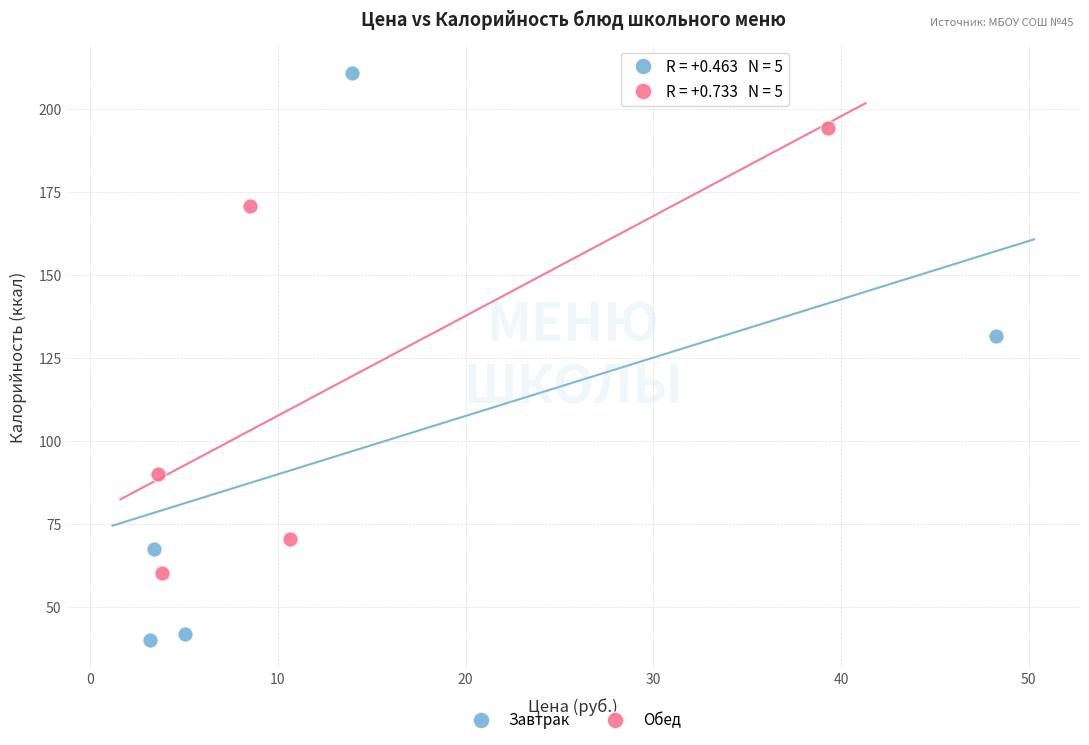

Which series has the largest Y range (max minus min)?

Завтрак